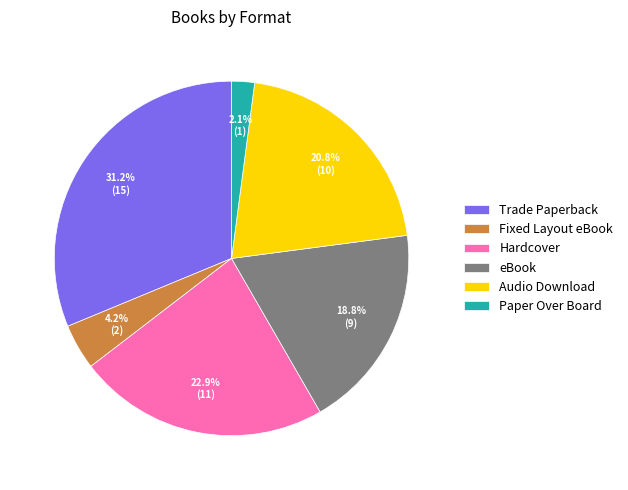

What percentage is the Paper Over Board slice, to the nearest percent?

2%